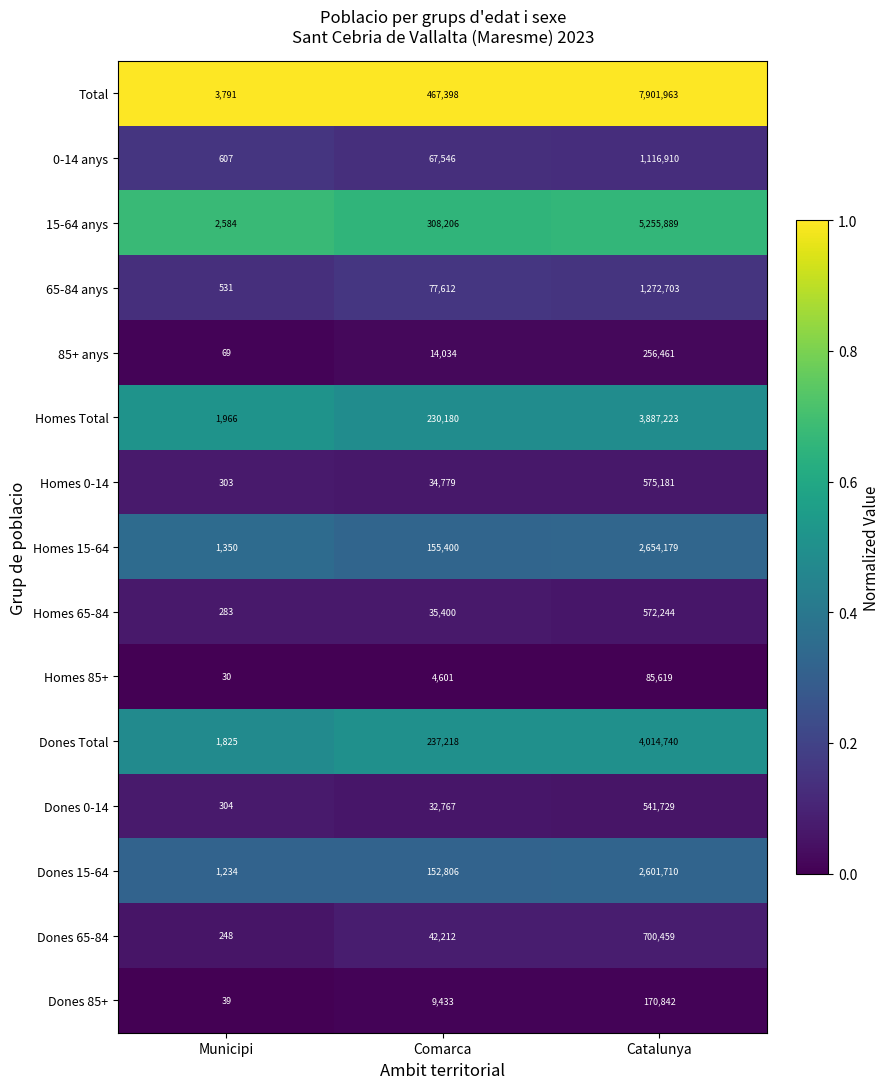

At which category does the chart reach its peak across all series?

Catalunya